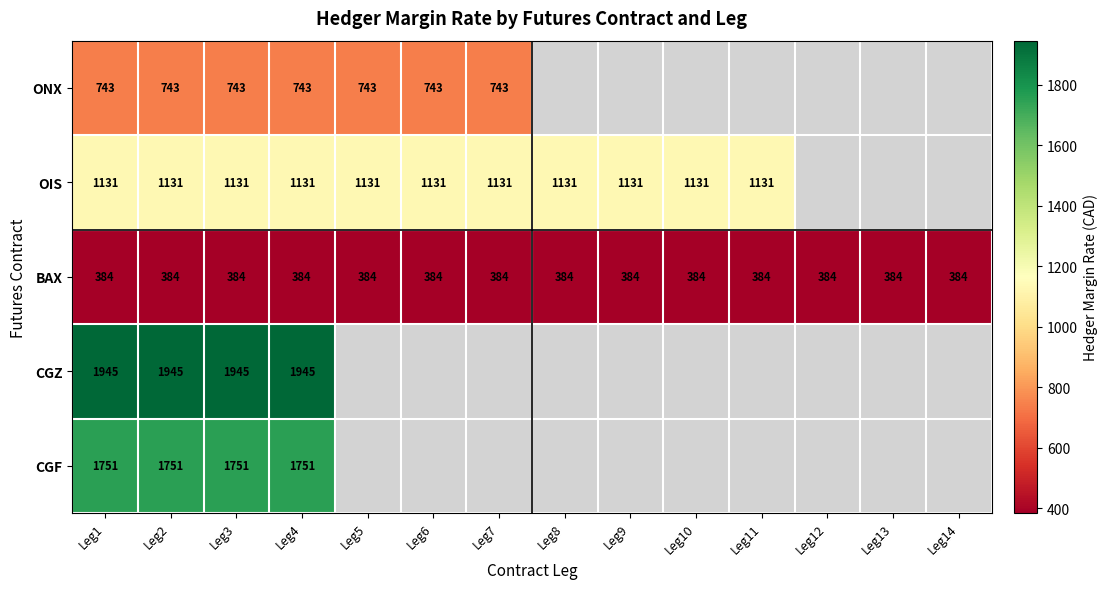

Which category has the lowest value across all series?

Leg1